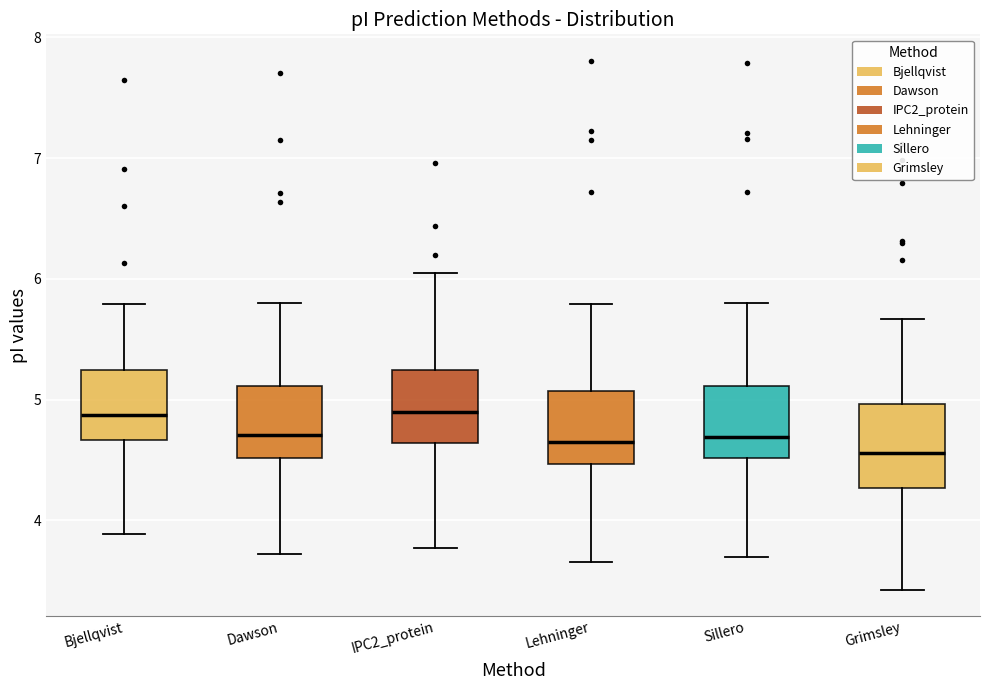

Where does the upper whisker of the box for Sillero end on the y-axis? The values are not printed on the chart, so give them approximately, as read against the axis.

5.8